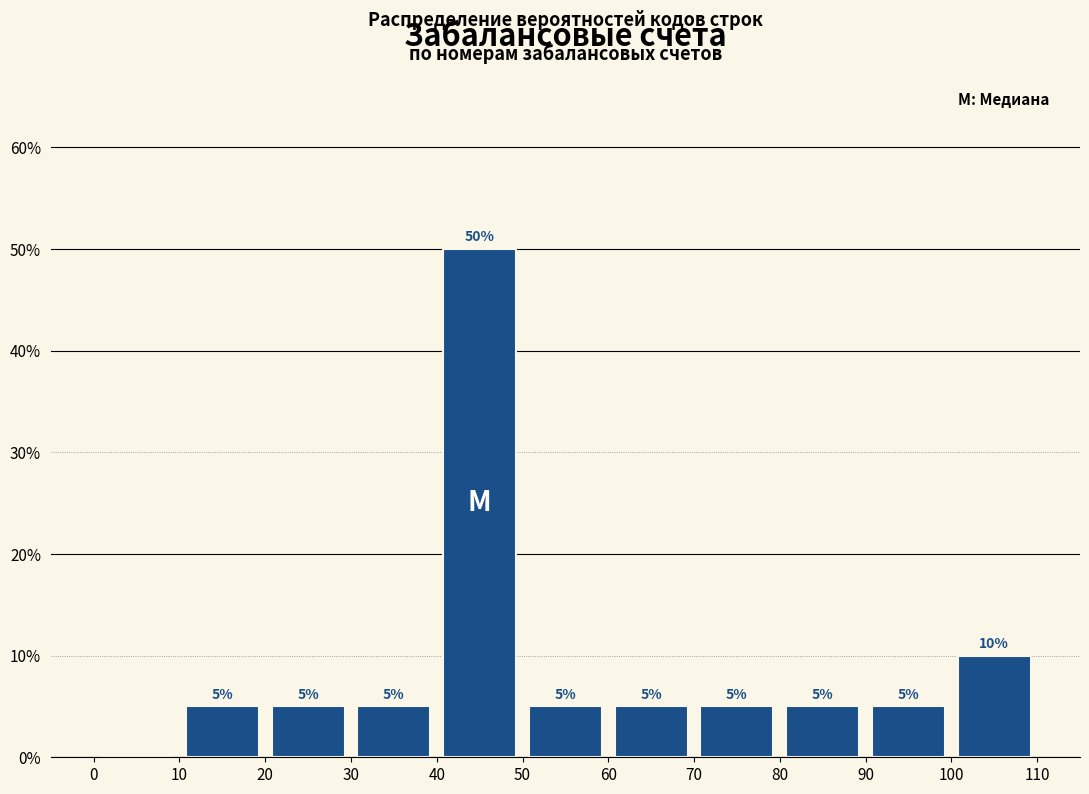

Over which range of the x-axis is the bar tallest?

40 to 50